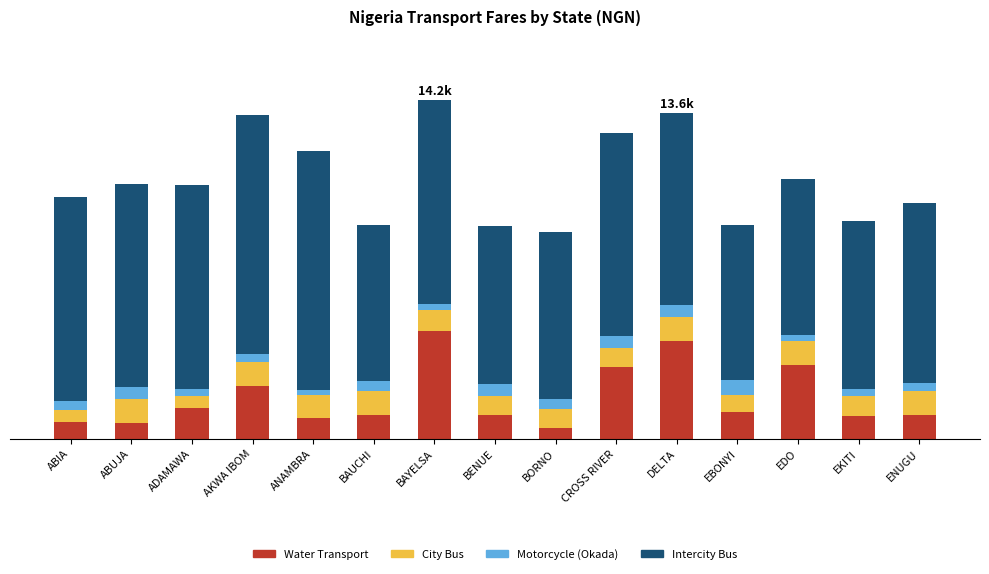

Are the bars grouped side by side (vs. stacked)?

No